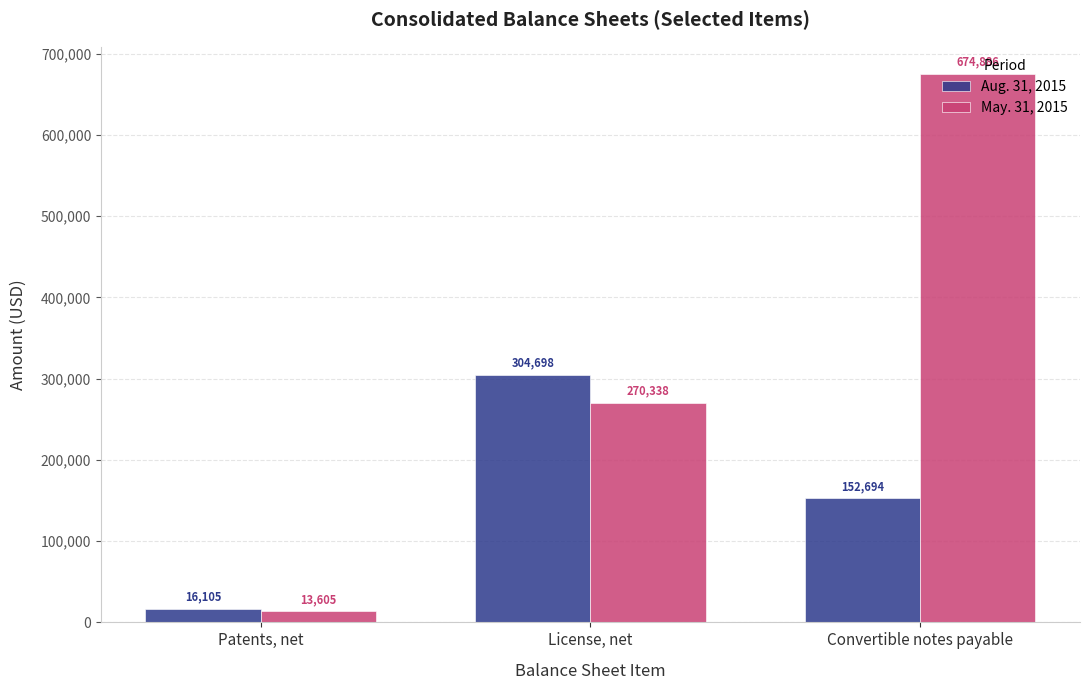

Which series has the largest range (max minus min)?

May. 31, 2015